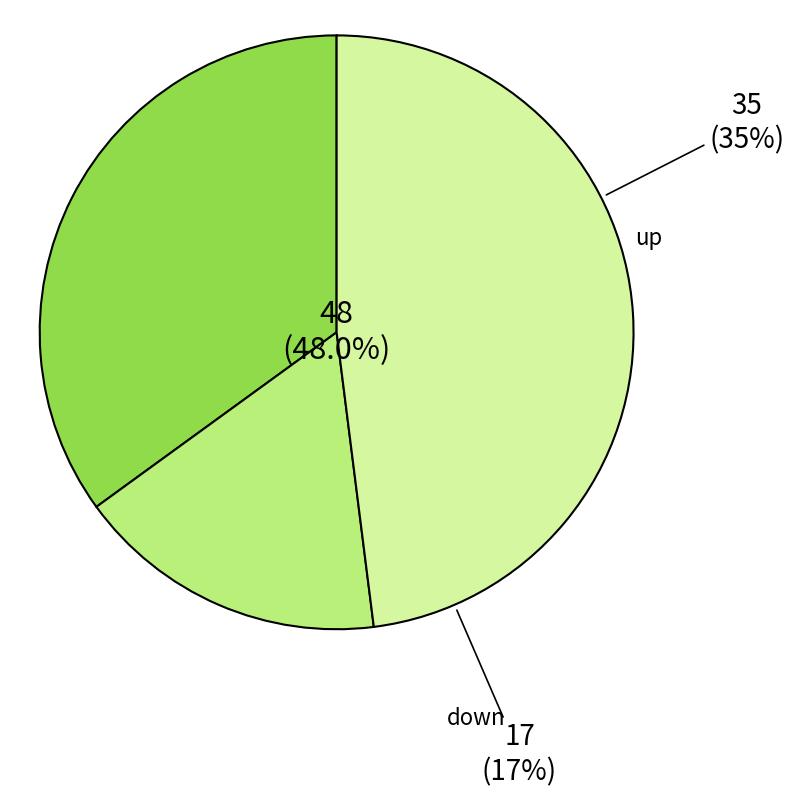

Combined, do down and up account for over 50%?

Yes